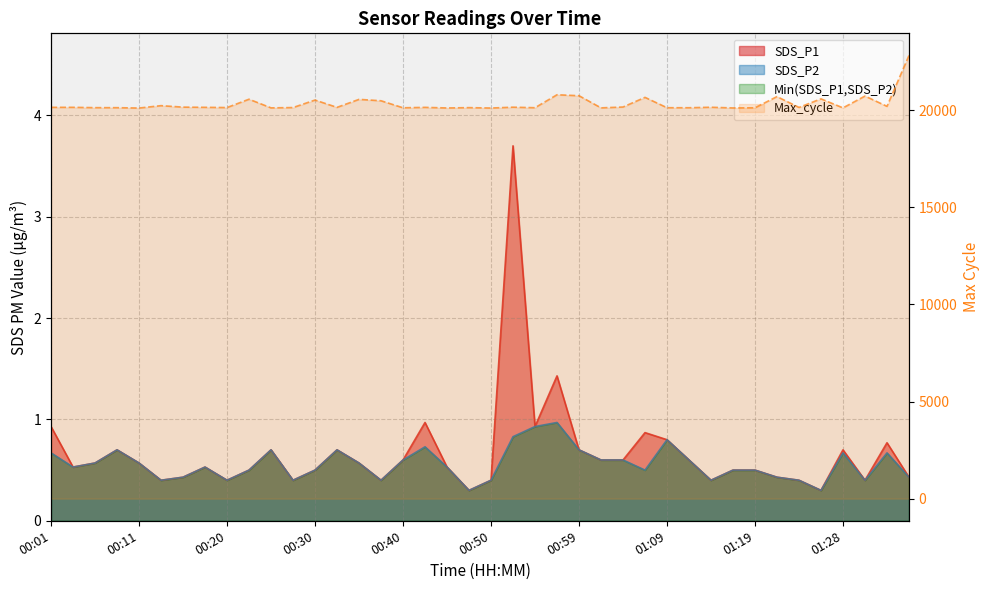

What position from the left is 00:30?

13